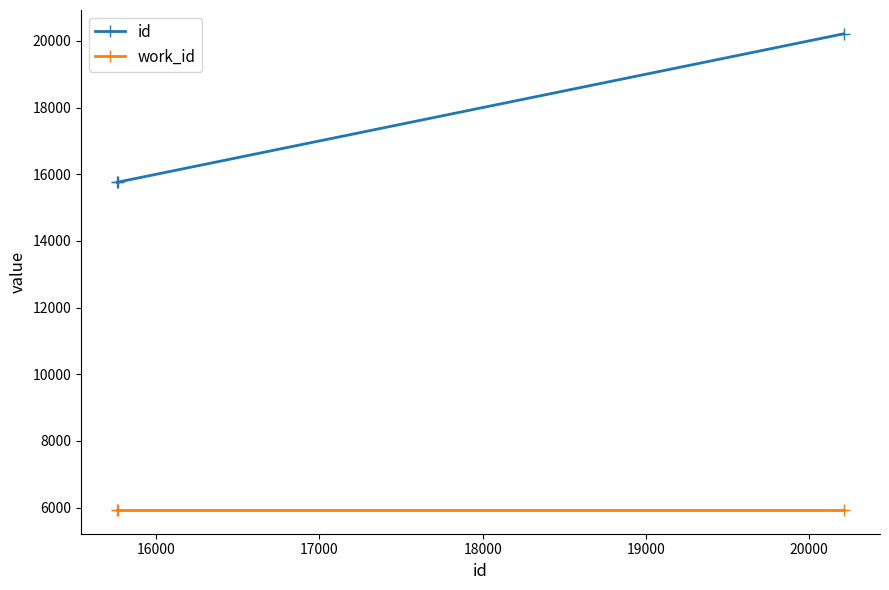

At how many categories does at least one series exceed 10638?

3